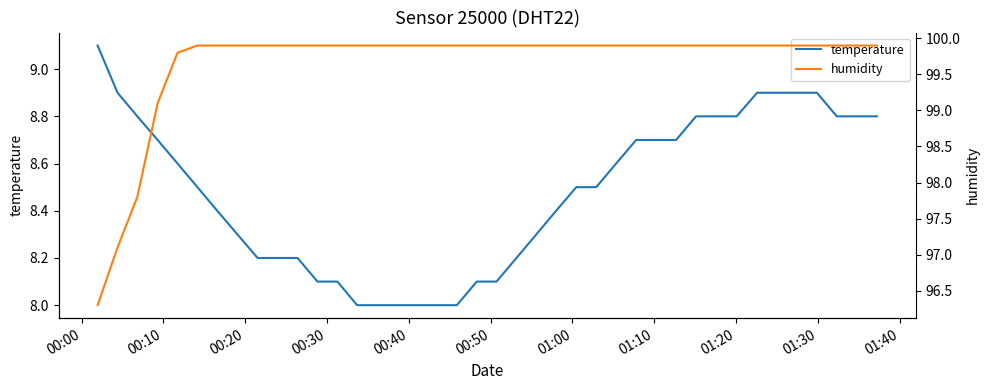

Reading left to right, list all the values displayed in this chart.

temperature: 9.1	8.9	8.8	8.7	8.6	8.5	8.4	8.3	8.2	8.2	8.2	8.1	8.1	8.0	8.0	8.0	8.0	8.0	8.0	8.1	8.1	8.2	8.3	8.4	8.5	8.5	8.6	8.7	8.7	8.7	8.8	8.8	8.8	8.9	8.9	8.9	8.9	8.8	8.8	8.8
humidity: 96.3	97.1	97.8	99.1	99.8	99.9	99.9	99.9	99.9	99.9	99.9	99.9	99.9	99.9	99.9	99.9	99.9	99.9	99.9	99.9	99.9	99.9	99.9	99.9	99.9	99.9	99.9	99.9	99.9	99.9	99.9	99.9	99.9	99.9	99.9	99.9	99.9	99.9	99.9	99.9